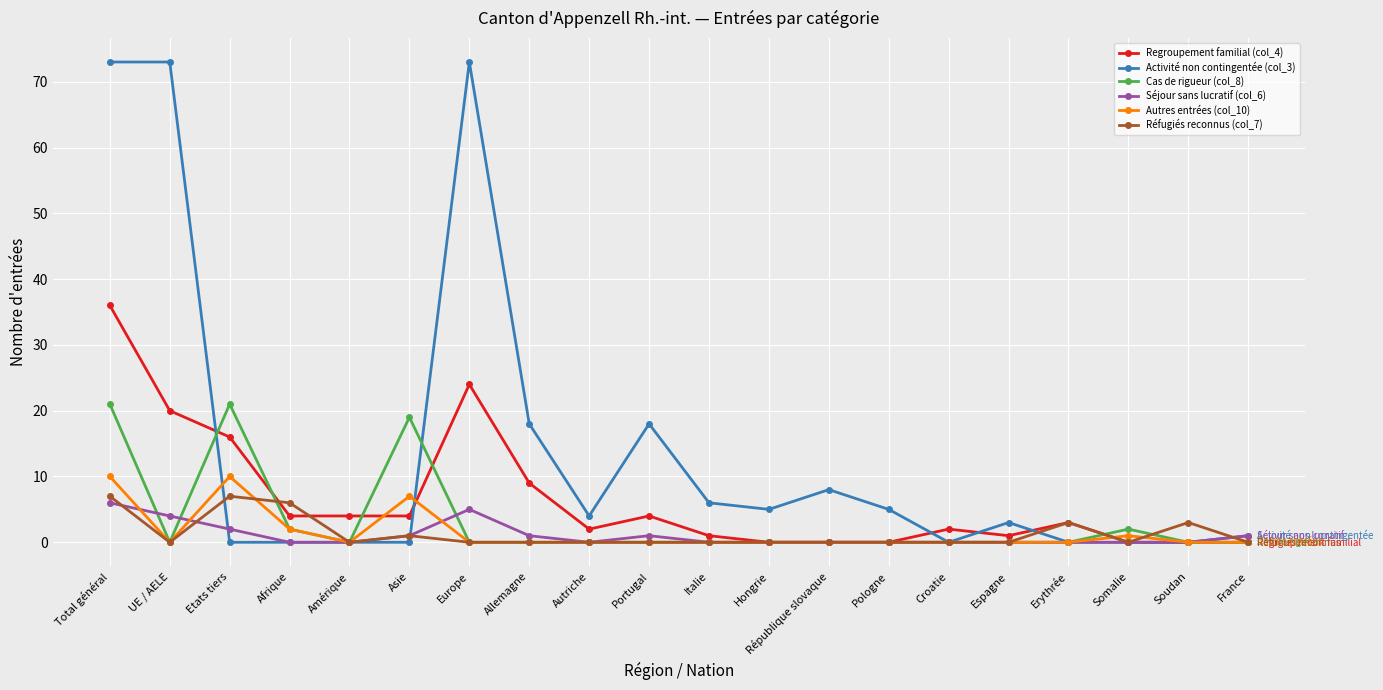

Which series has the largest total across all categories?

Activité non contingentée (col_3)